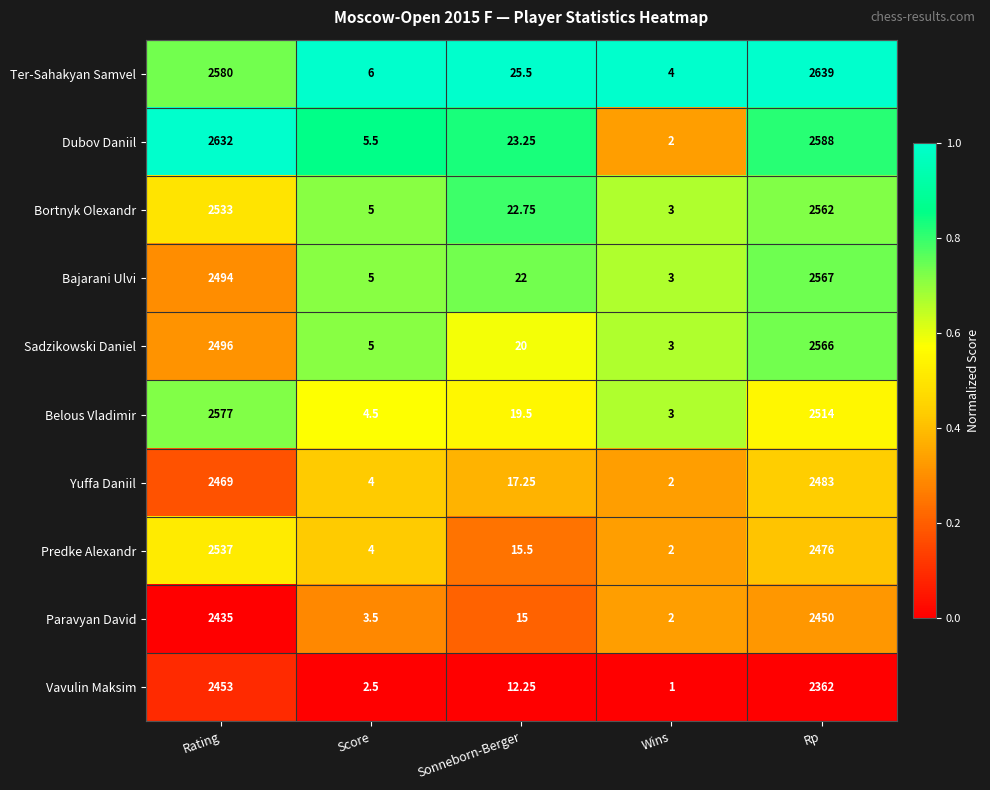

Rank the series at Sonneborn-Berger from lowest to highest value.

Vavulin Maksim, Paravyan David, Predke Alexandr, Yuffa Daniil, Belous Vladimir, Sadzikowski Daniel, Bajarani Ulvi, Bortnyk Olexandr, Dubov Daniil, Ter-Sahakyan Samvel